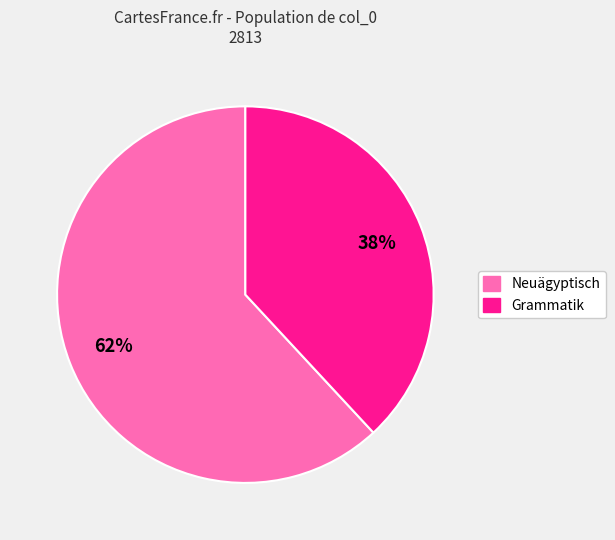

What percentage is the Grammatik slice, to the nearest percent?

38%